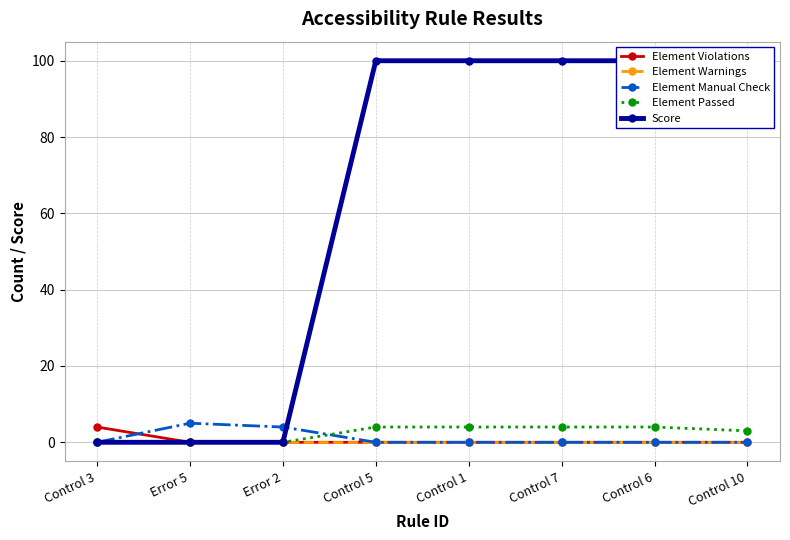

What is the maximum value for Element Passed?

4